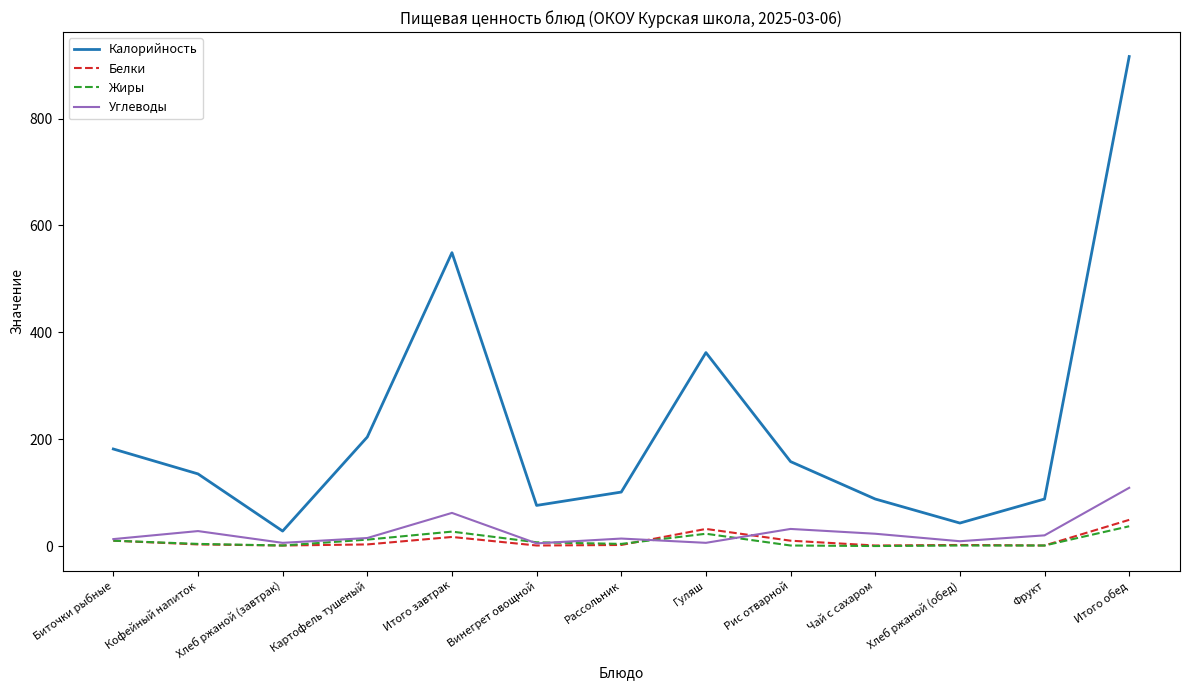

The value of Калорийность at Итого завтрак is 258.6. True or false?

False